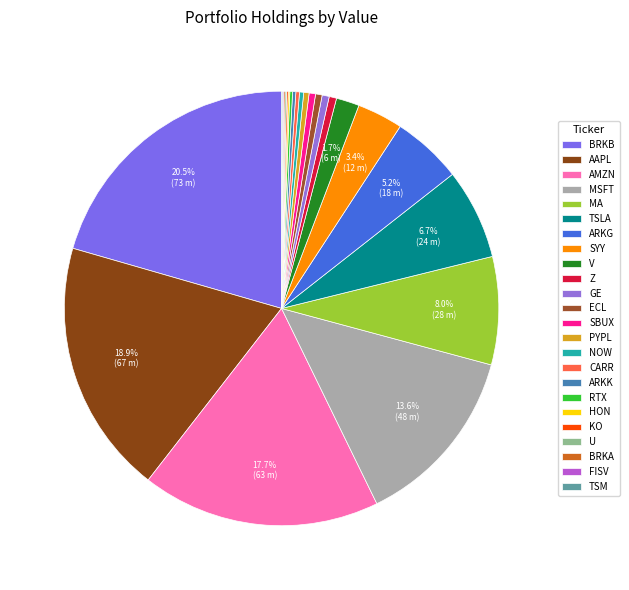

True or false: Z accounts for 1% of the total.

True